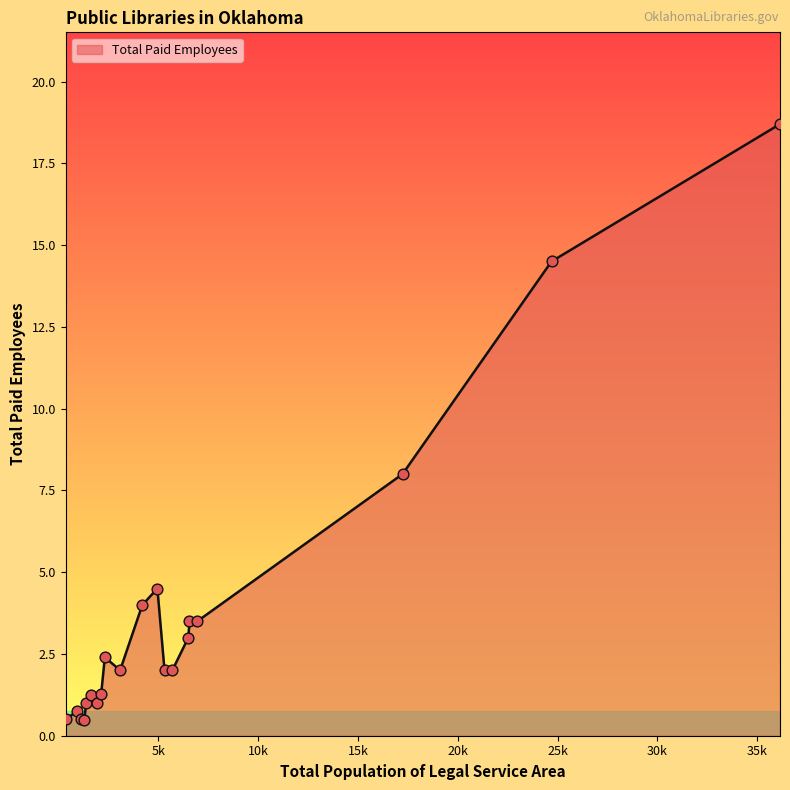

What is the maximum value shown in the chart?

18.7